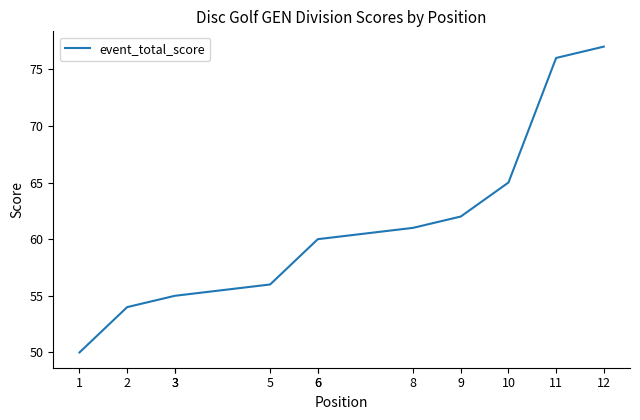

Is it true that the value at 10 is 25?

False